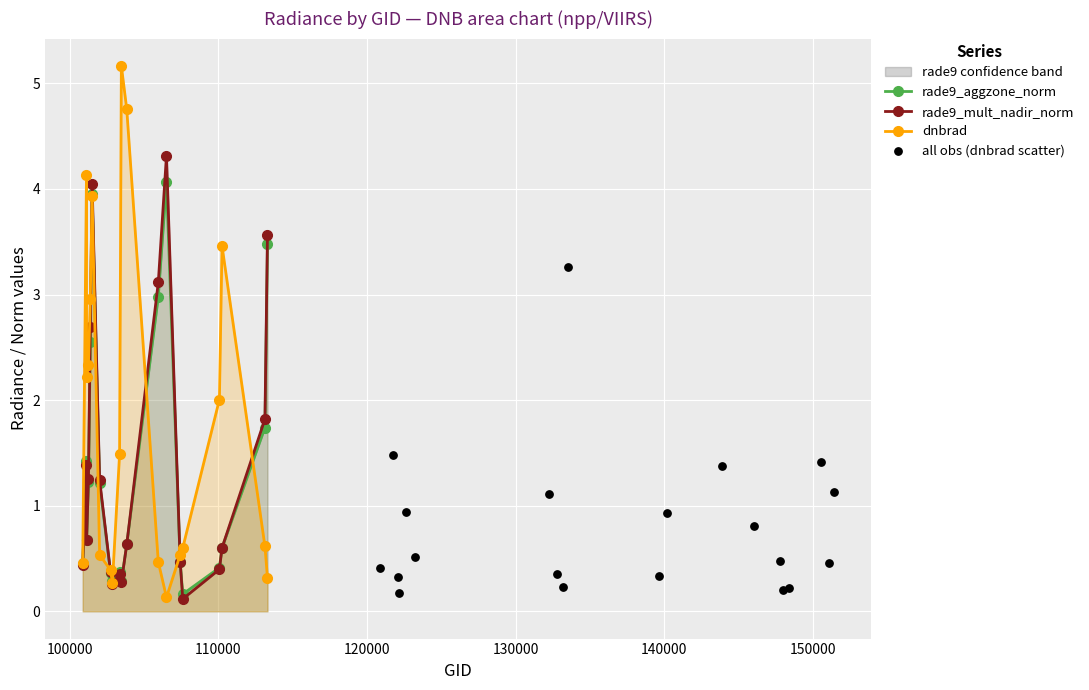

At how many categories does at least one series exceed 3?

8